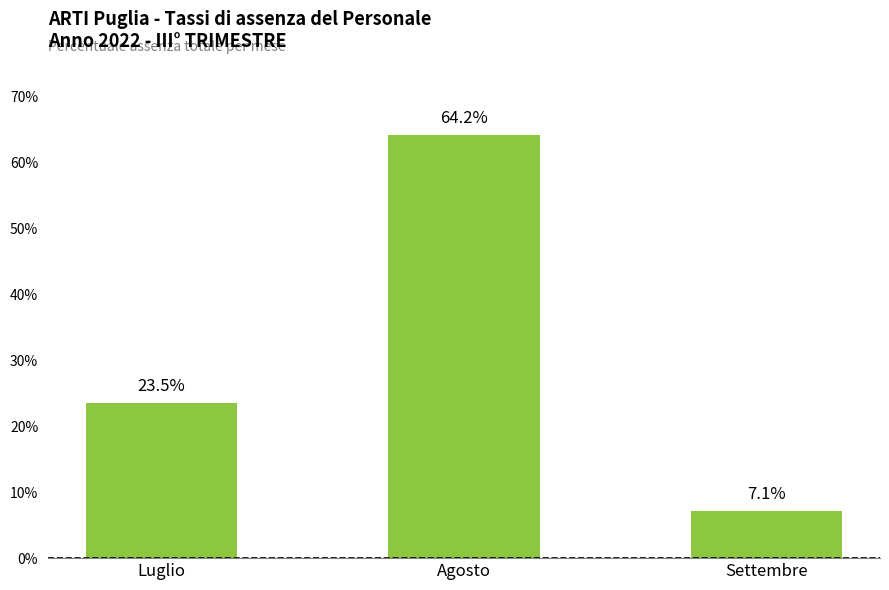

How many values are between 0 and 1?

3